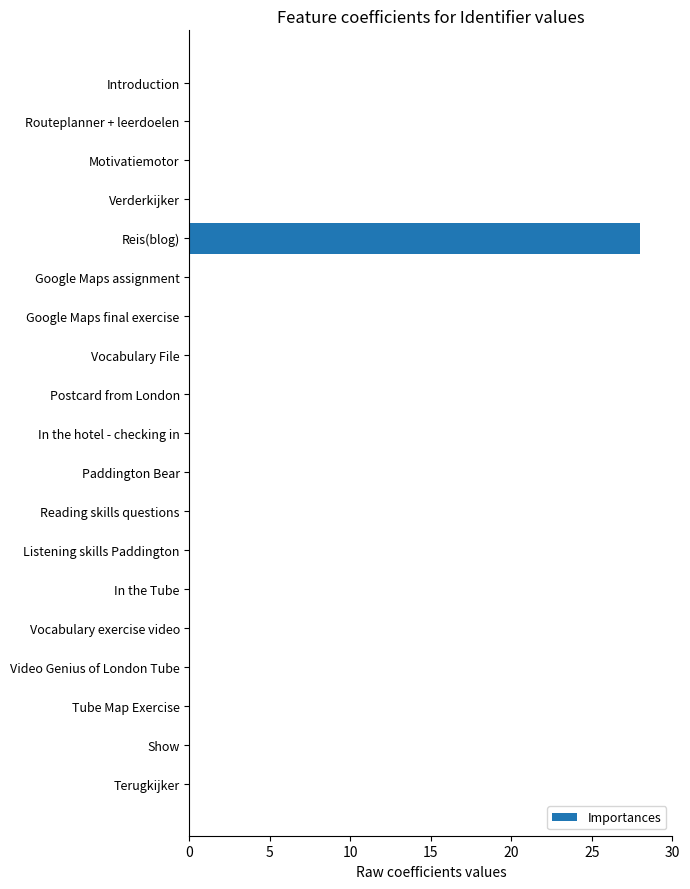

What is the sum of all values?

28.0